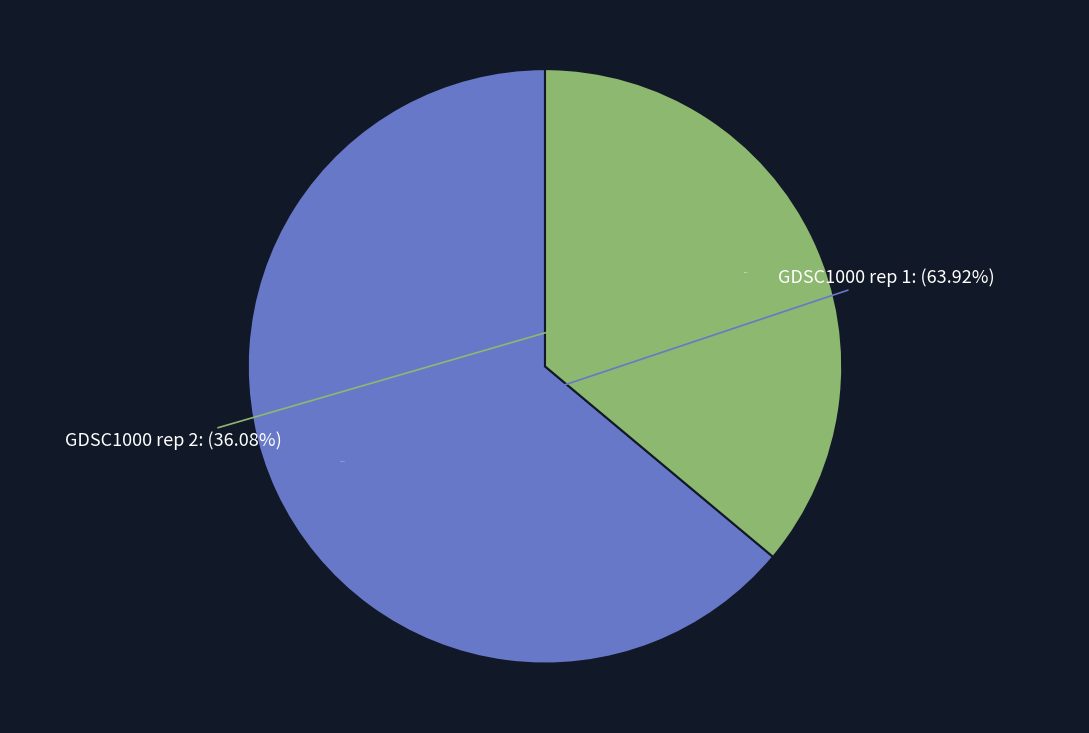

Does any single category account for the majority?

Yes